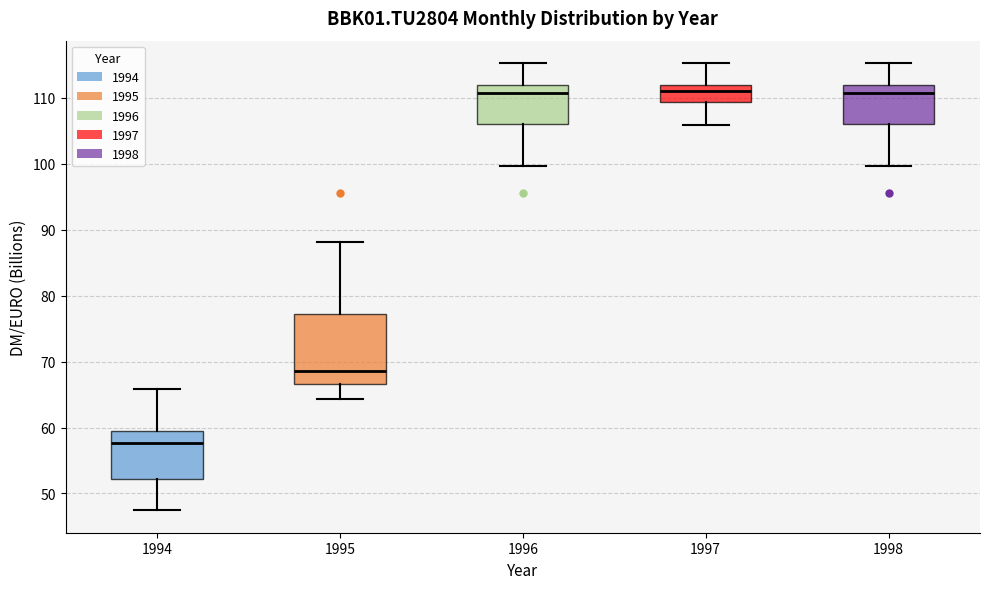

Reading left to right, read every box against the y-axis: the position of its median line, the range the box covers, and the ends of its whiskers. The values are not printed on the chart, so give them approximately, as read against the axis.

1994: median 58, box 52 to 59, whiskers 47 to 66
1995: median 69, box 67 to 77, whiskers 64 to 88
1996: median 111, box 106 to 112, whiskers 100 to 115
1997: median 111, box 109 to 112, whiskers 106 to 115
1998: median 111, box 106 to 112, whiskers 100 to 115